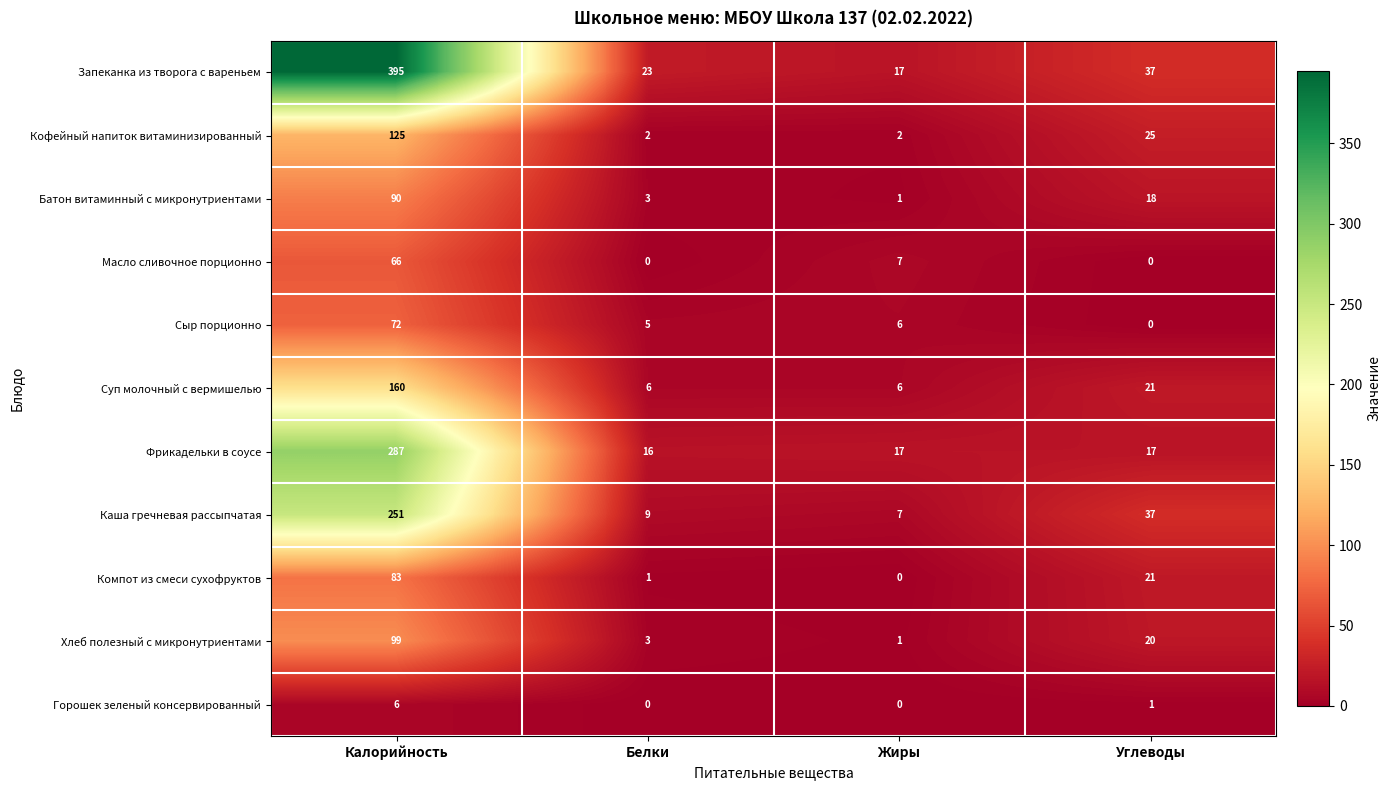

What value does the Кофейный напиток витаминизированный series have at Углеводы?

25